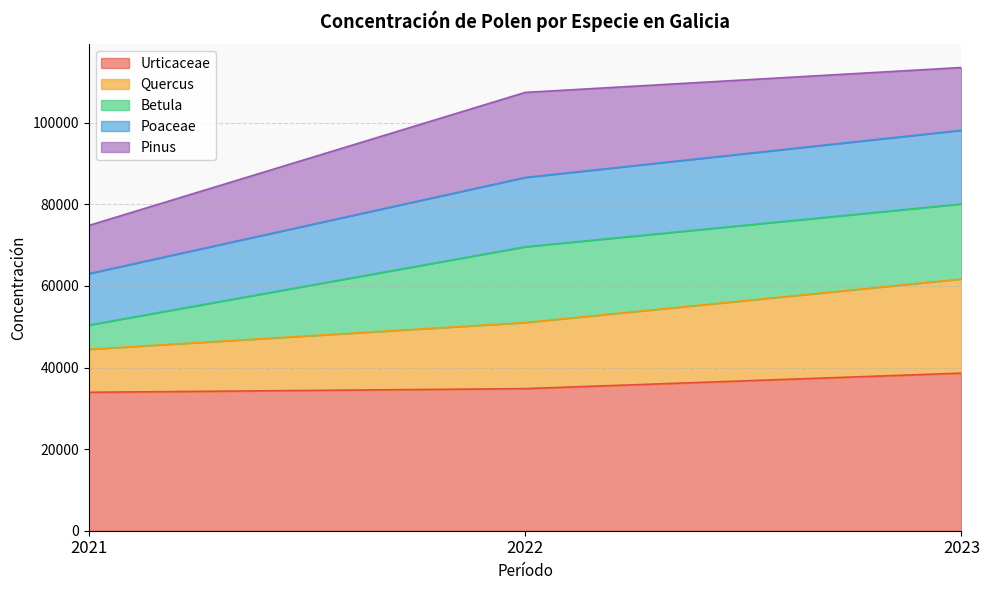

What is the highest value of the Urticaceae series?

38628